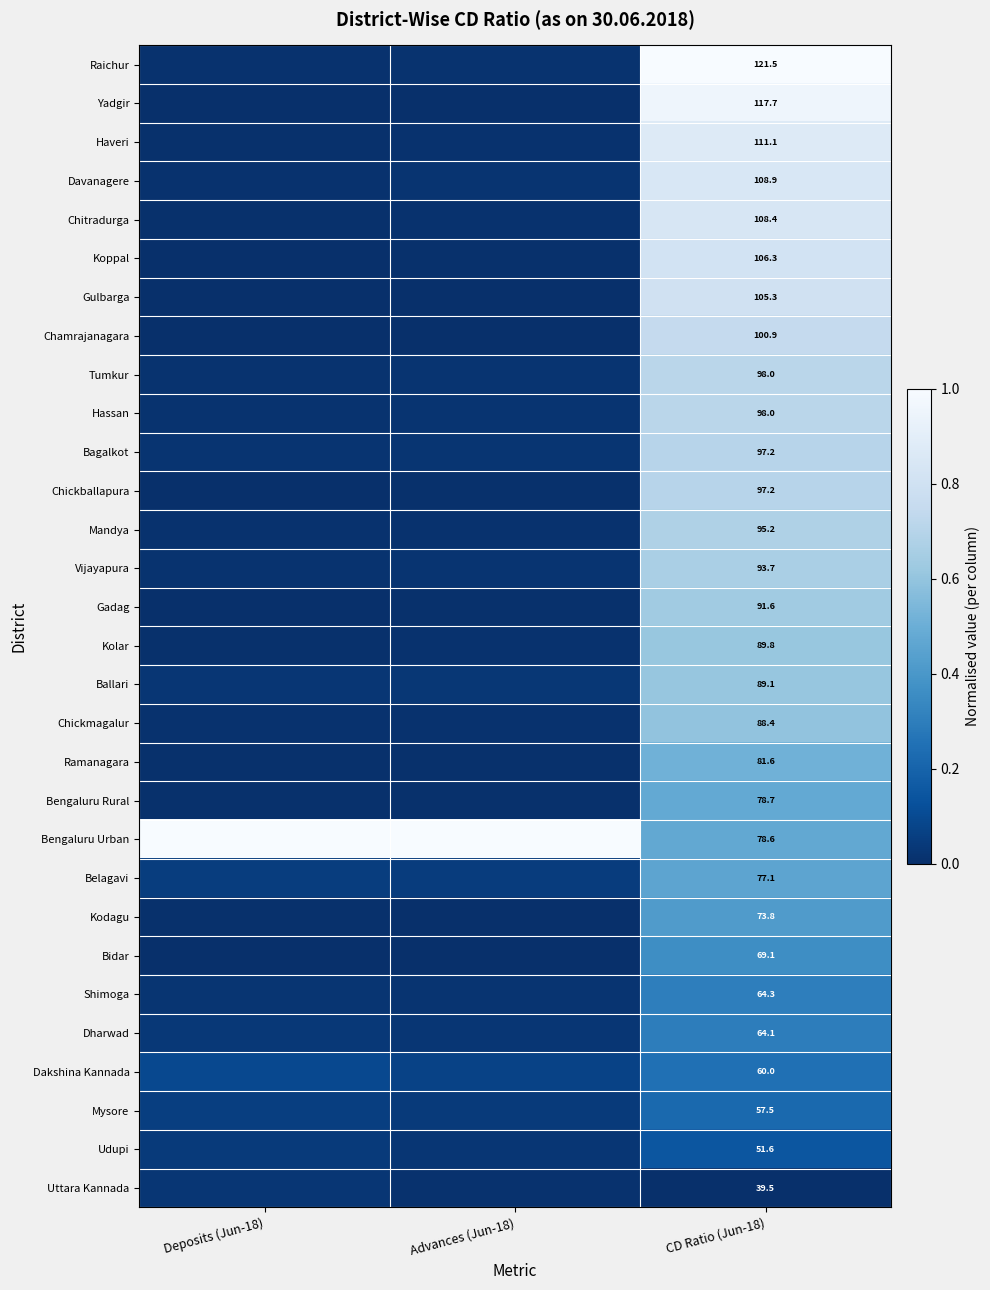

What is the maximum value shown in the chart?

1.0